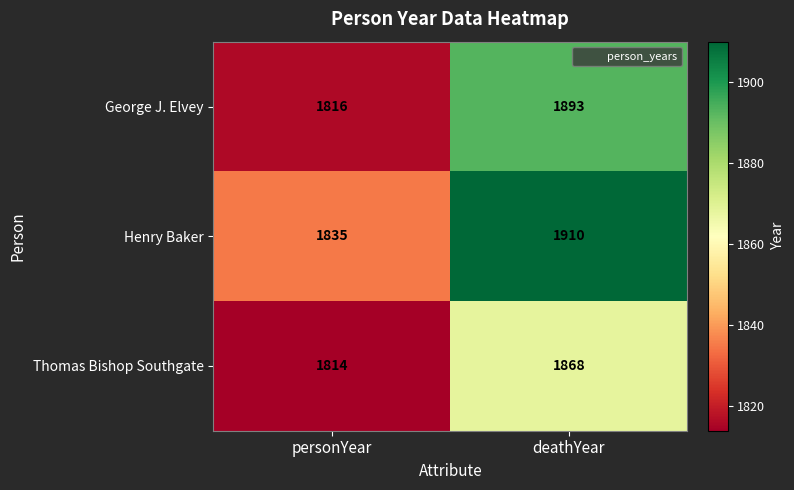

Which label corresponds to the smallest value in the chart?

personYear